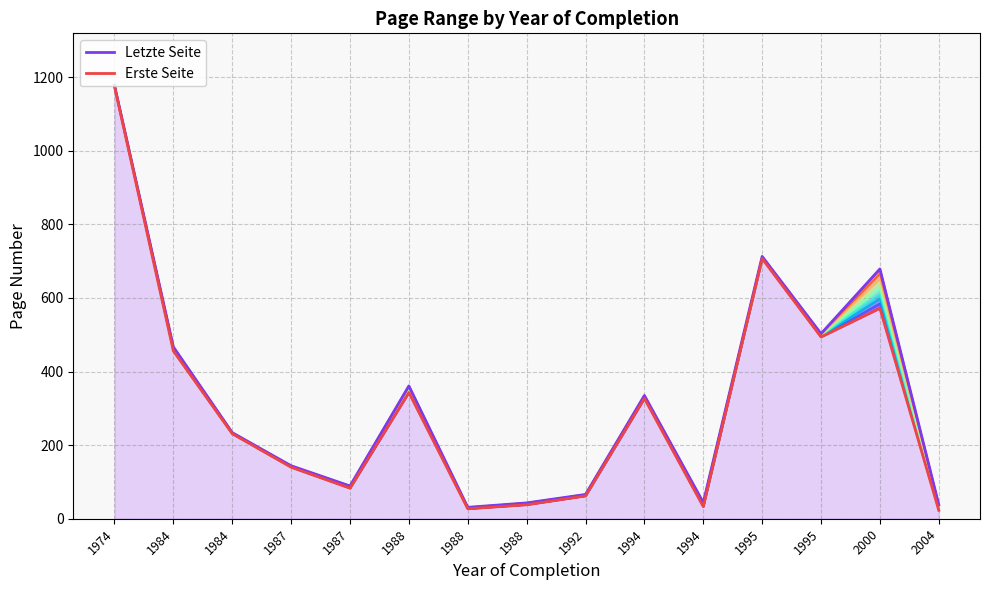

What is the minimum value shown in the chart?

23